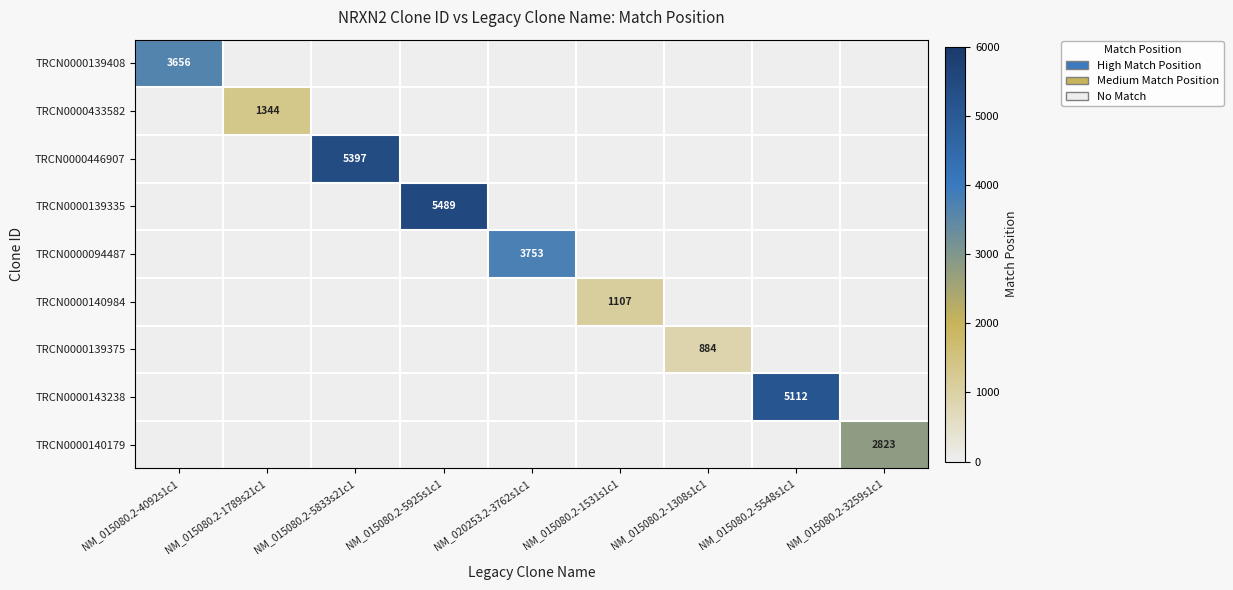

Which series has the largest total across all categories?

TRCN0000139335